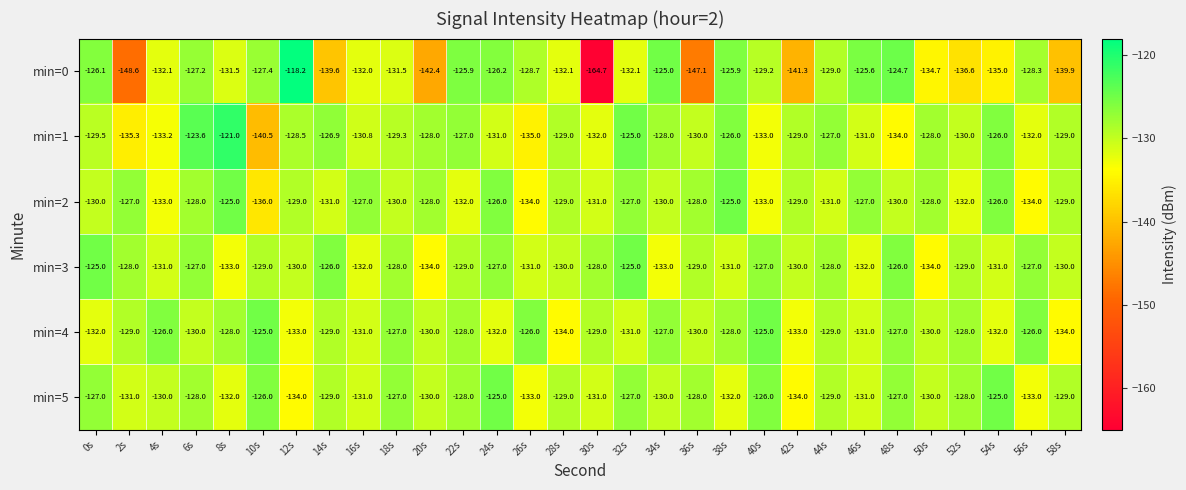

What is the difference between the maximum and minimum values in the min=4 series?

9.0